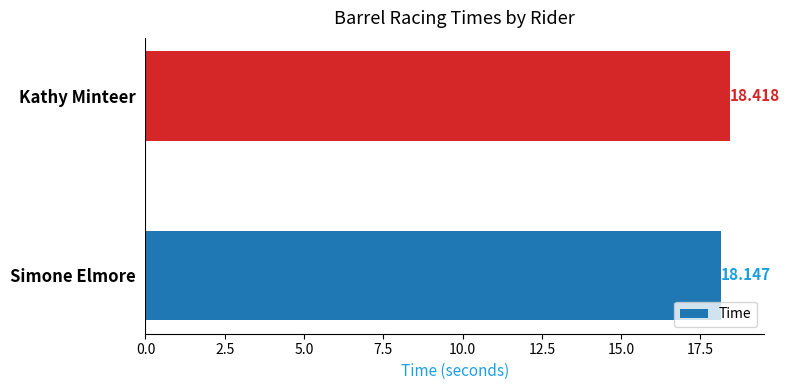

Between Kathy Minteer and Simone Elmore, which is larger?

Kathy Minteer